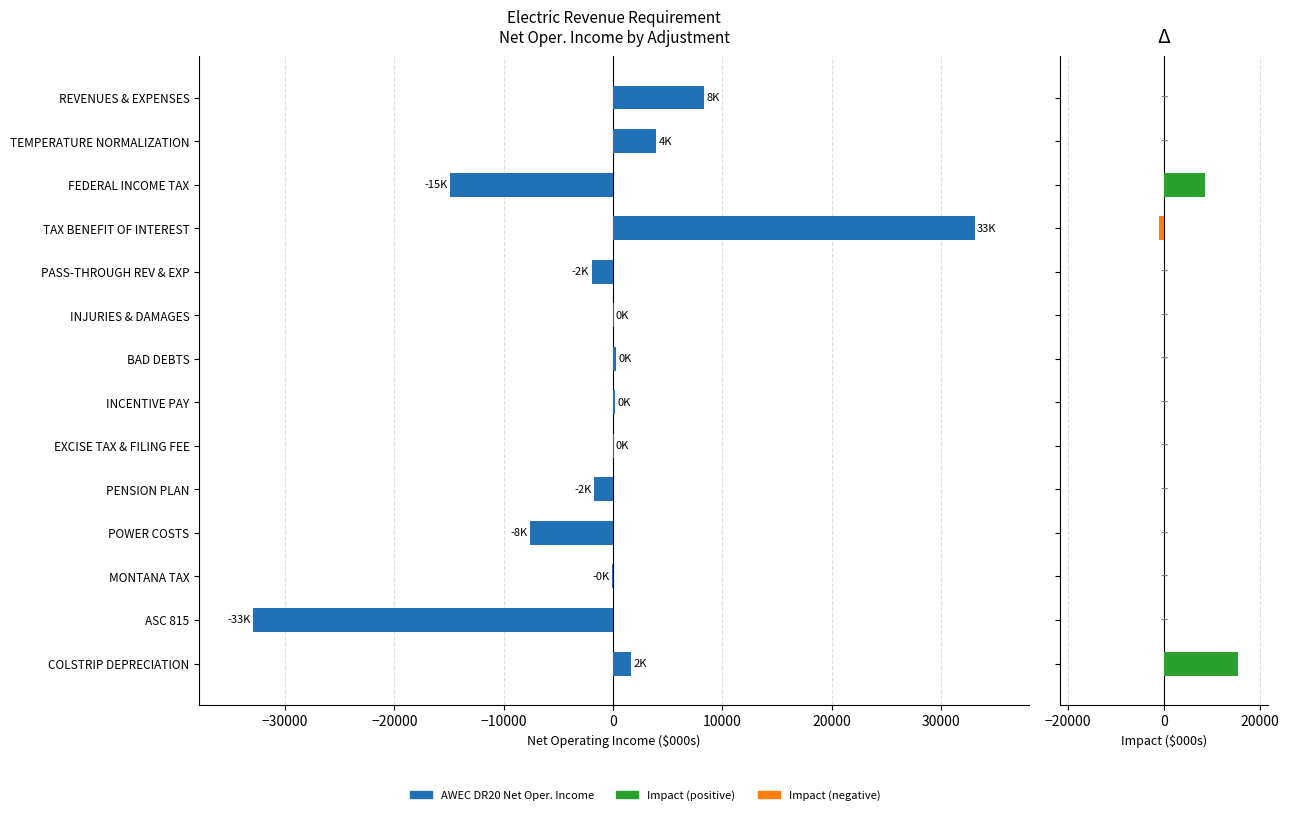

How many distinct data groups are displayed?

2